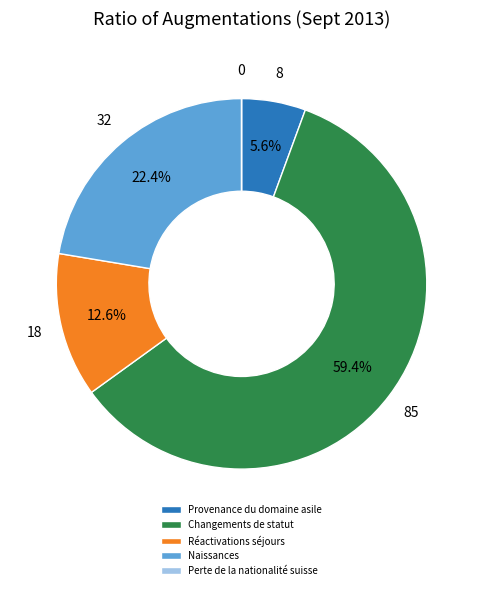

To the nearest percent, what is the difference between the Changements de statut and Réactivations séjours slice percentages?

47%